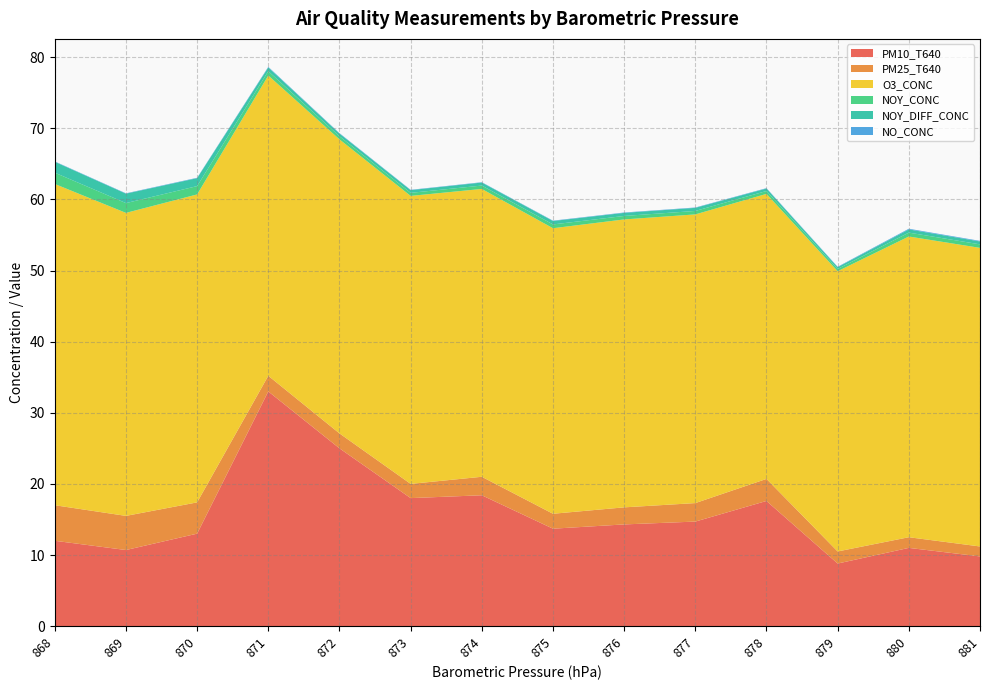

Reading left to right, list all the values displayed in this chart.

PM10_T640: 868=12.0	869=10.7	870=13.0	871=33.0	872=25.0	873=18.0	874=18.4	875=13.7	876=14.3	877=14.7	878=17.6	879=8.8	880=11.0	881=9.8
PM25_T640: 868=5.0	869=4.8	870=4.4	871=2.2	872=2.1	873=2.0	874=2.6	875=2.1	876=2.4	877=2.6	878=3.1	879=1.7	880=1.5	881=1.4
O3_CONC: 868=45.2	869=42.6	870=43.3	871=42.2	872=41.3	873=40.5	874=40.5	875=40.1	876=40.5	877=40.6	878=40.1	879=39.4	880=42.3	881=42.0
NOY_CONC: 868=1.6	869=1.4	870=1.2	871=0.6	872=0.4	873=0.4	874=0.5	875=0.5	876=0.5	877=0.5	878=0.4	879=0.3	880=0.5	881=0.5
NOY_DIFF_CONC: 868=1.5	869=1.3	870=1.1	871=0.5	872=0.4	873=0.4	874=0.4	875=0.5	876=0.4	877=0.4	878=0.3	879=0.2	880=0.4	881=0.4
NO_CONC: 868=0.1	869=0.1	870=0.1	871=0.1	872=0.1	873=0.0	874=0.0	875=0.1	876=0.1	877=0.1	878=0.1	879=0.1	880=0.1	881=0.1